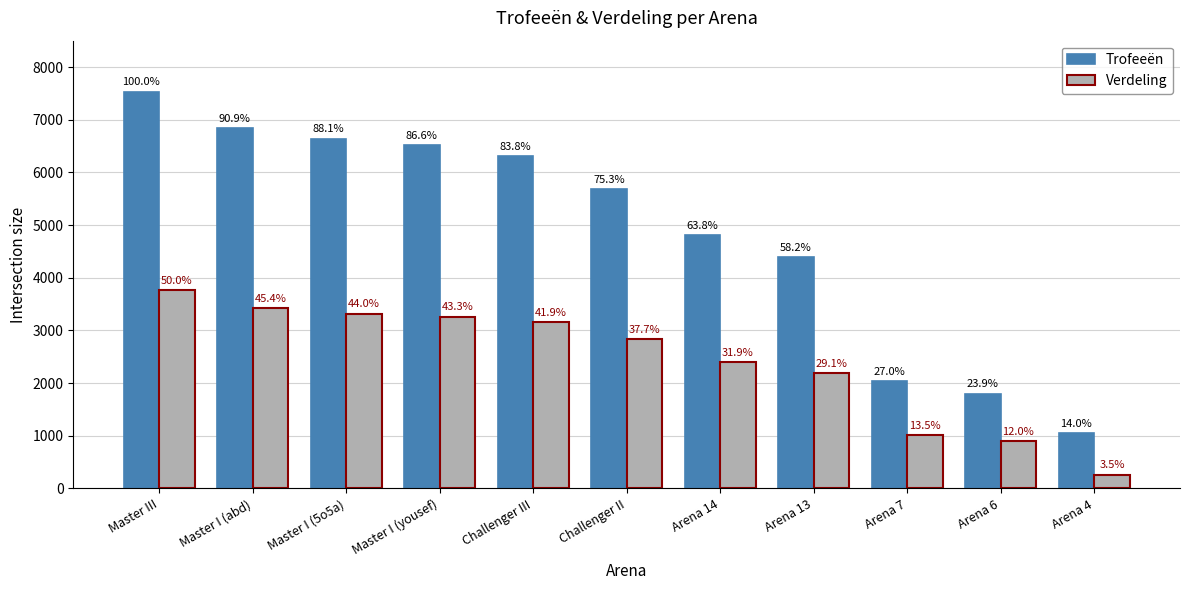

What is the sum of the Verdeling values at Challenger III and Master III?

6924